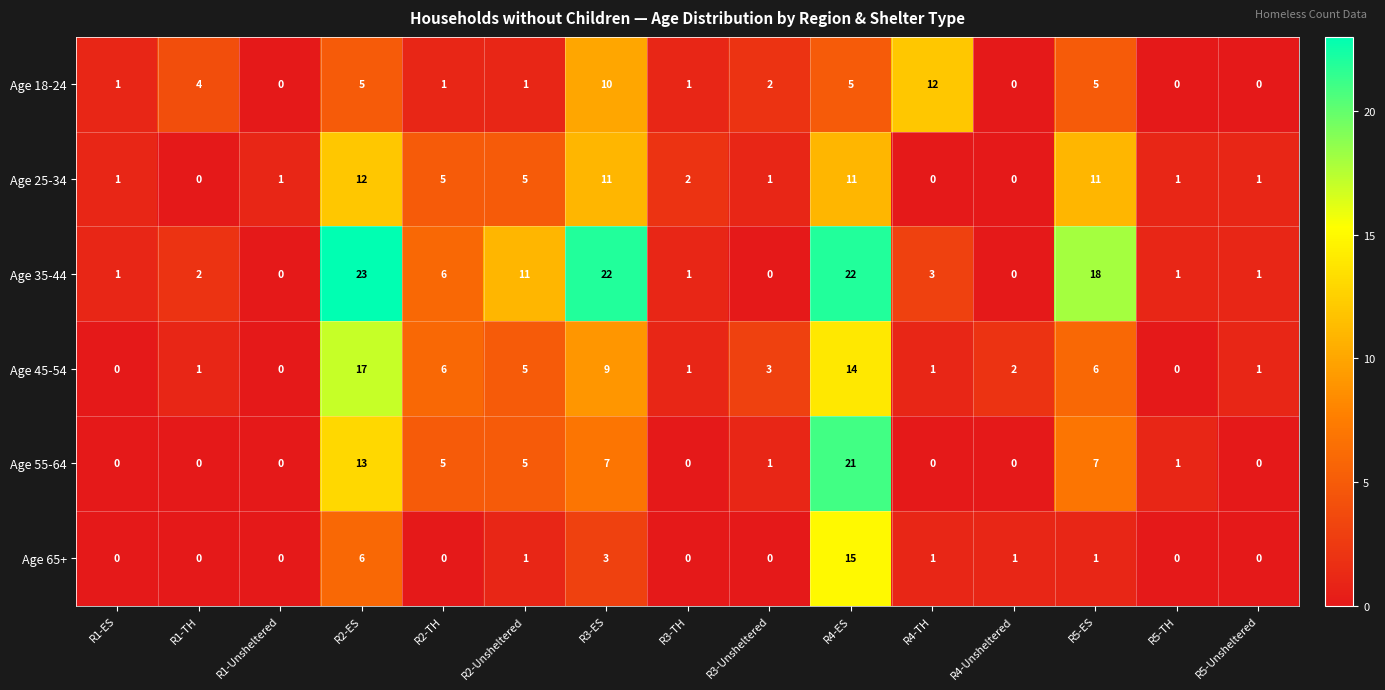

Read the Age 18-24 value at R5-ES.

5